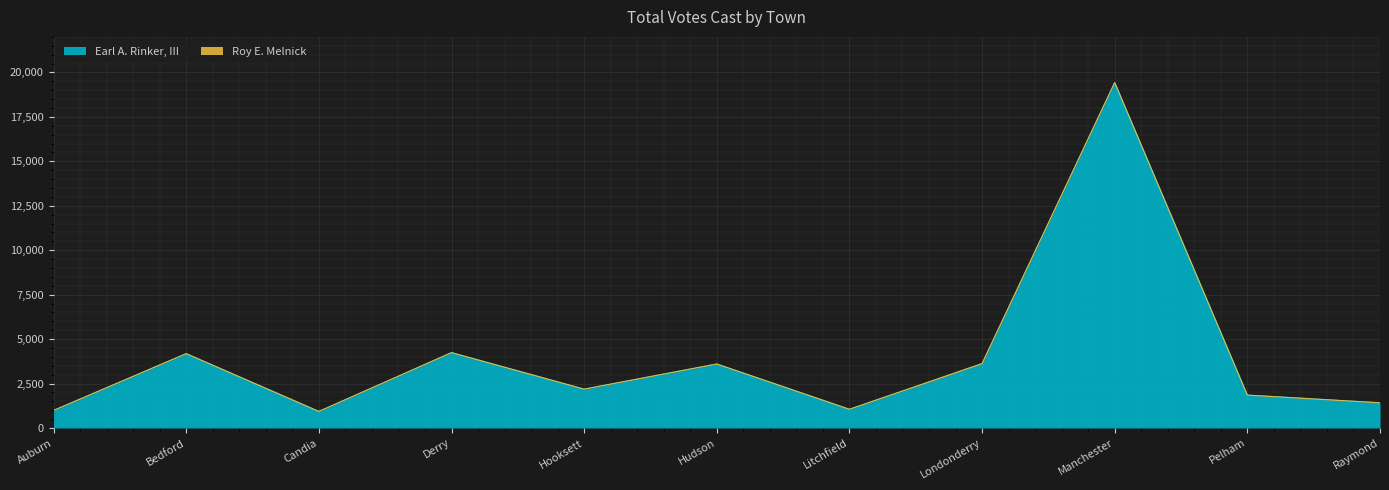

What is the difference between the second highest and second lowest values?

3250